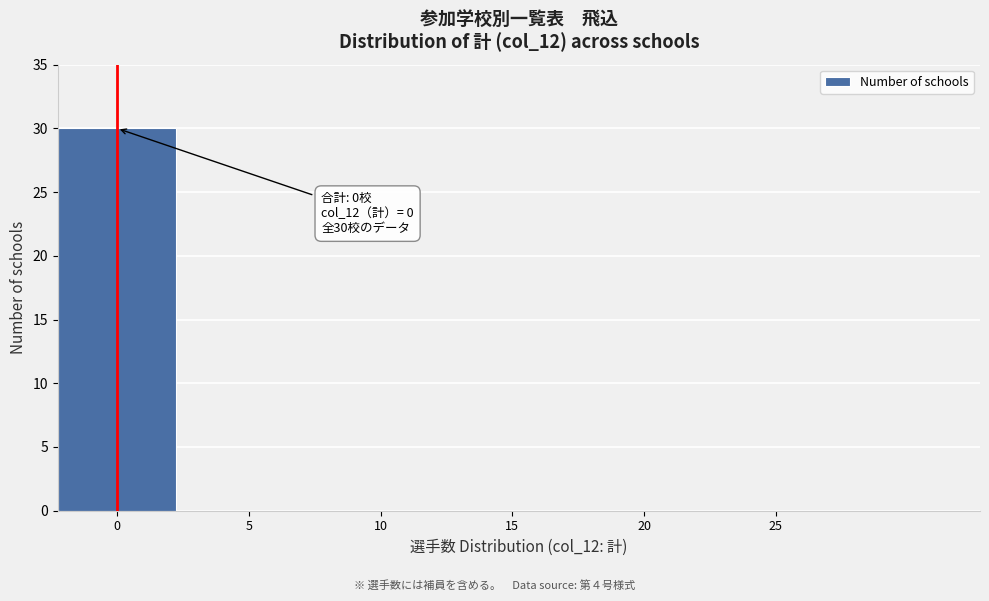

Reading left to right, extract all data points from this chart.

0=30	5=0	10=0	15=0	20=0	25=0